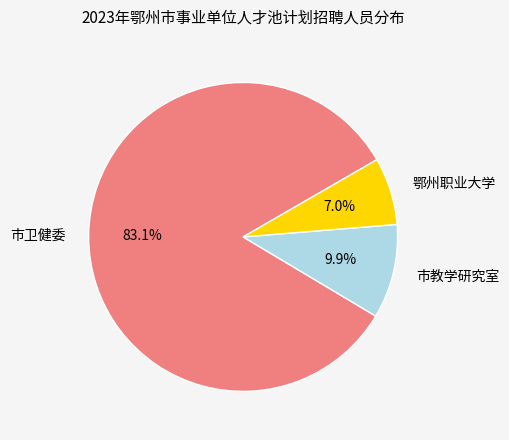

Is there a majority slice in this chart?

Yes